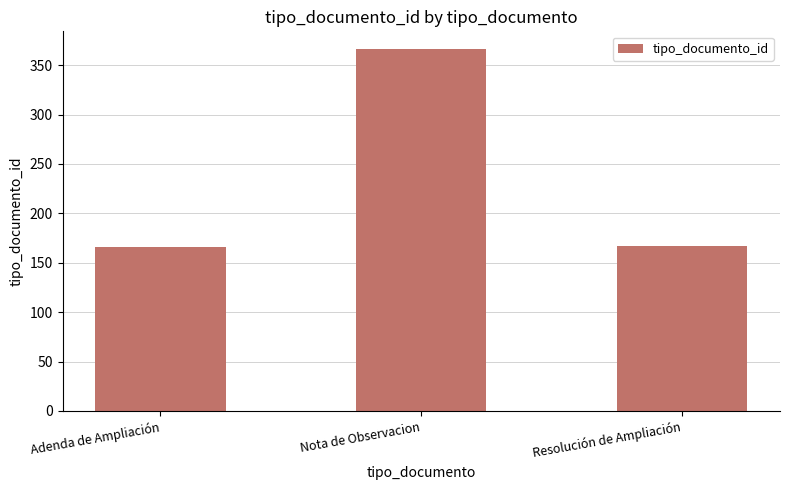

The value at Adenda de Ampliación is 166. True or false?

True